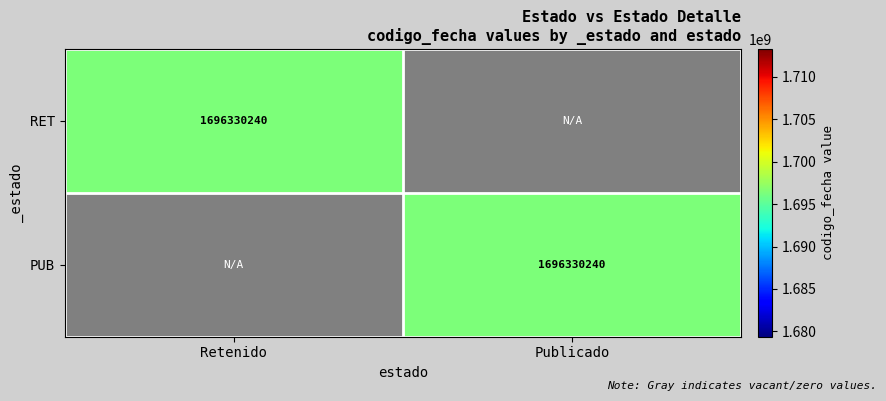

Which has a higher value, Retenido or Publicado?

Retenido